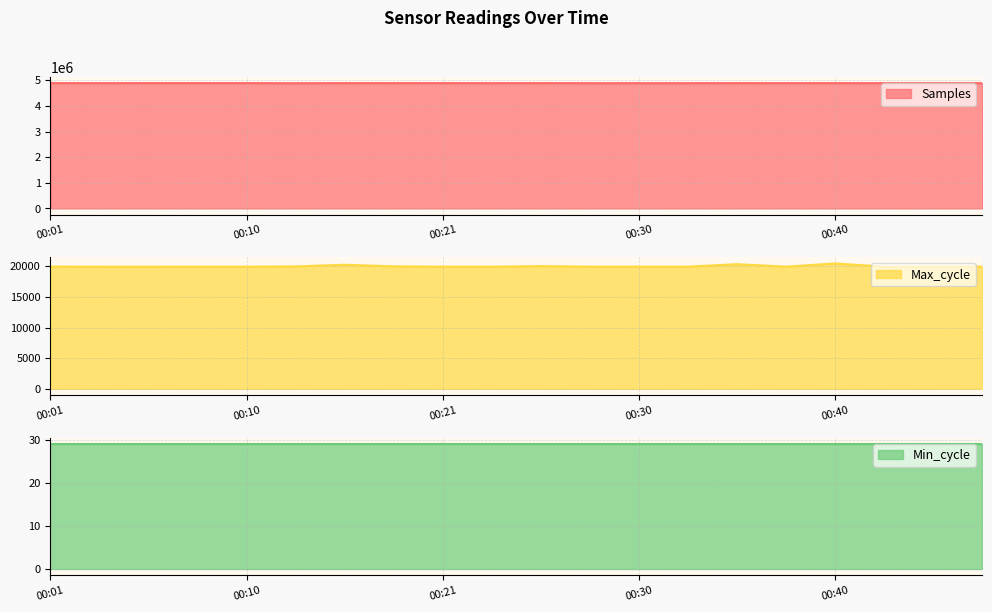

Read the Max_cycle value at 00:01.

19947